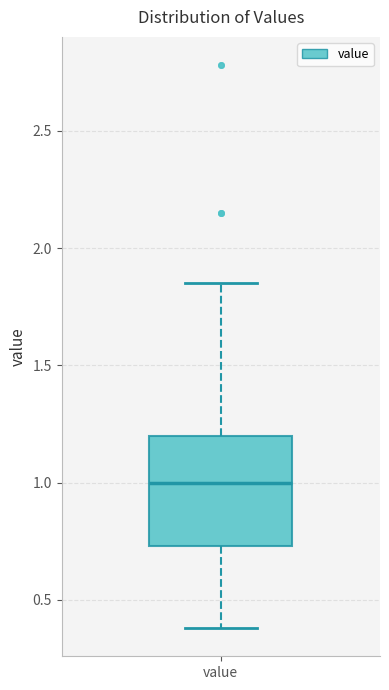

Where is the lower edge of the box for value on the y-axis? The values are not printed on the chart, so give them approximately, as read against the axis.

0.75